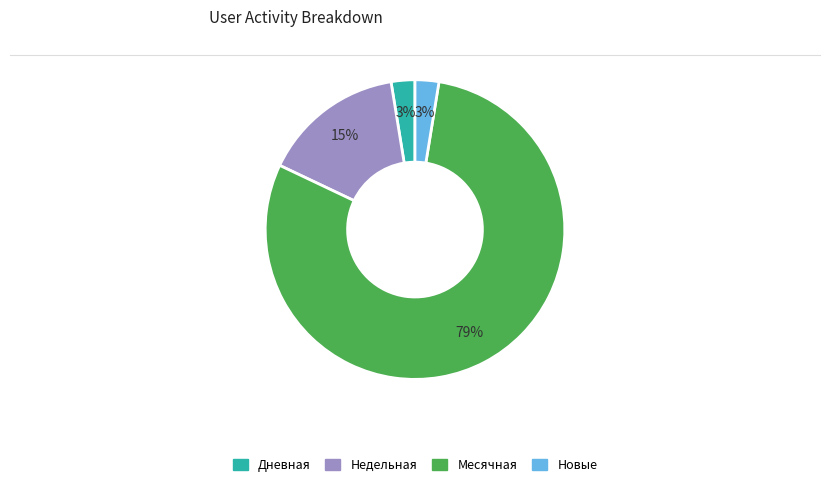

Does any single category account for the majority?

Yes